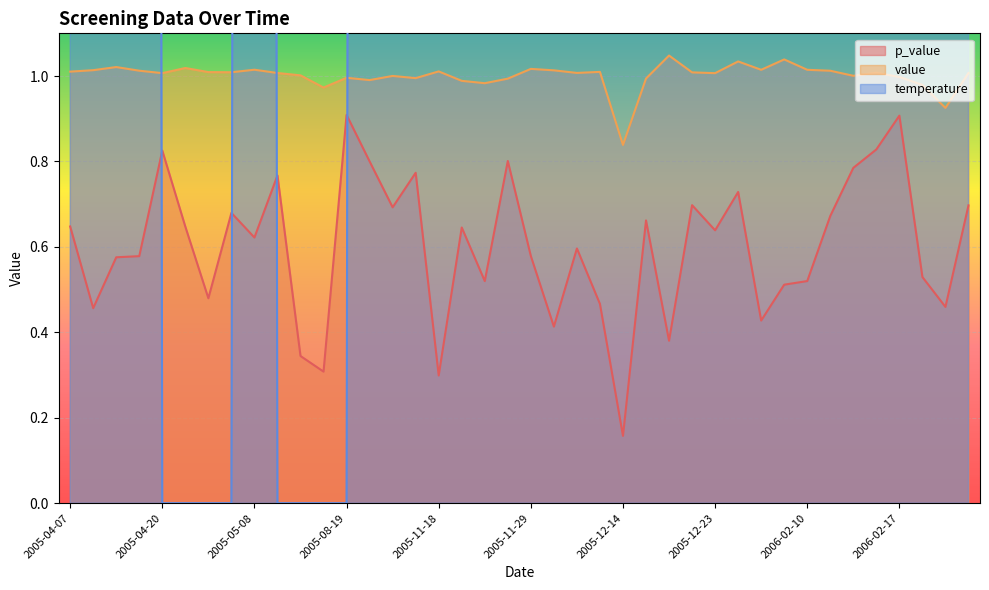

True or false: value has a value of 1.0 at 2006-02-17.

True